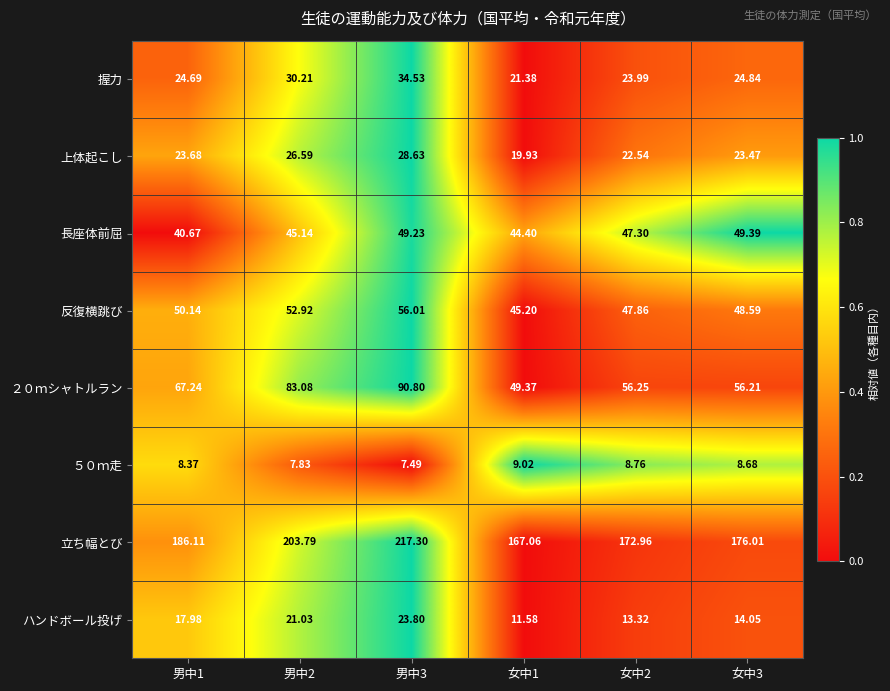

Which series has the largest total across all categories?

立ち幅とび